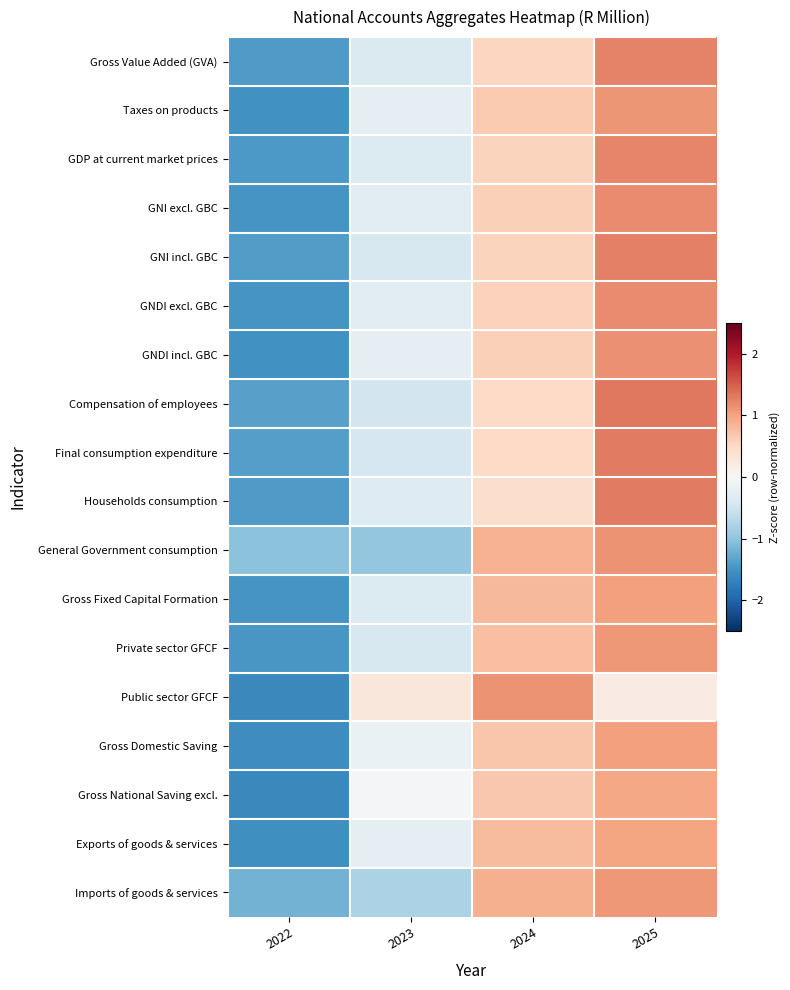

List the series in order of their peak value, highest first.

Compensation of employees, Households consumption, Final consumption expenditure, GNI incl. GBC, Gross Value Added (GVA), GDP at current market prices, GNDI excl. GBC, GNI excl. GBC, GNDI incl. GBC, Public sector GFCF, General Government consumption, Taxes on products, Imports of goods & services, Private sector GFCF, Gross Domestic Saving, Gross Fixed Capital Formation, Exports of goods & services, Gross National Saving excl.